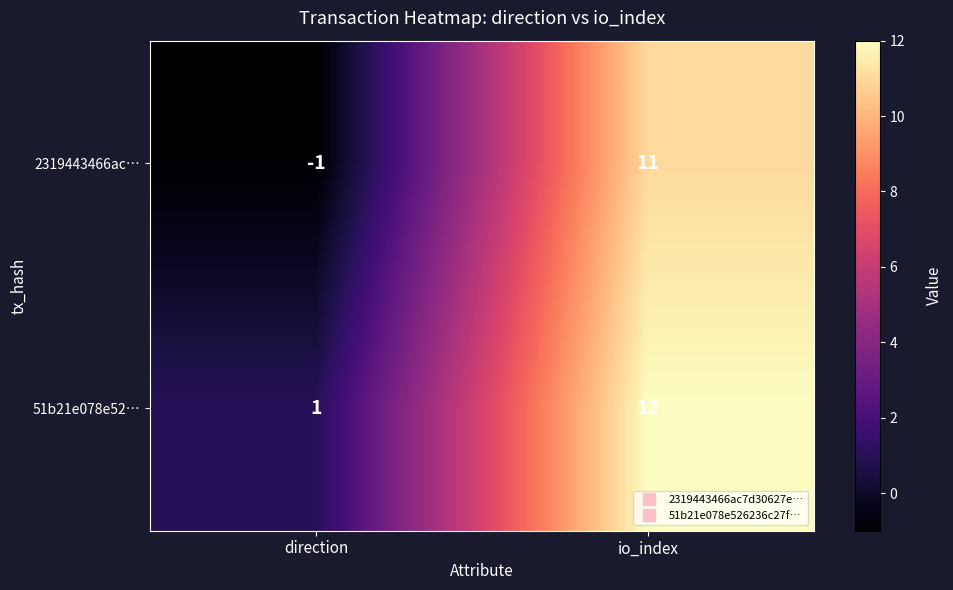

What is the spread (max minus min) of values at io_index?

1